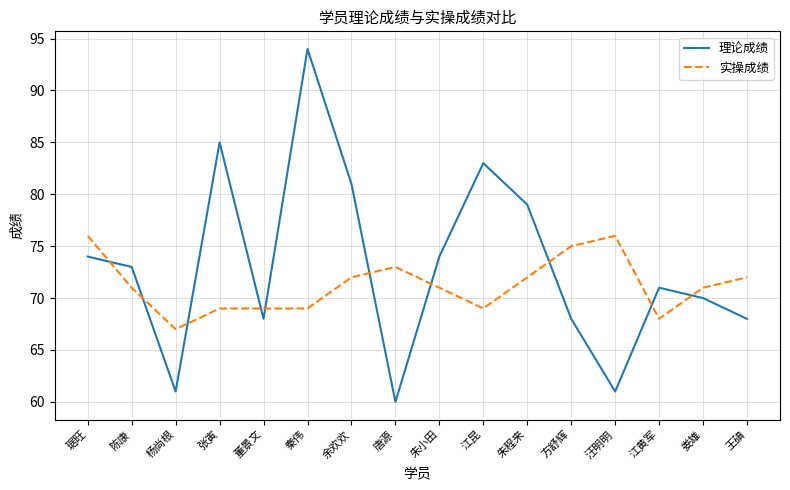

Is this an area chart (filled region under the line)?

No